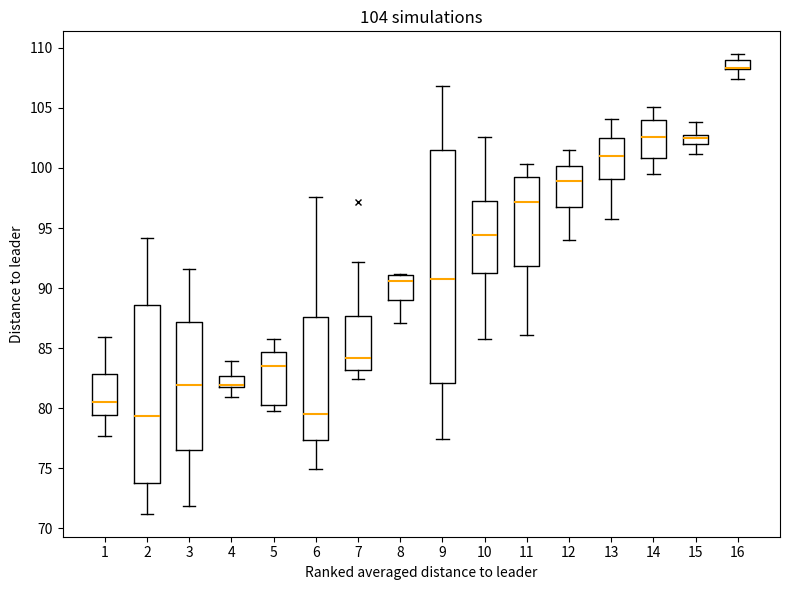

Which box is the tallest, from its lower edge to its upper edge?

9